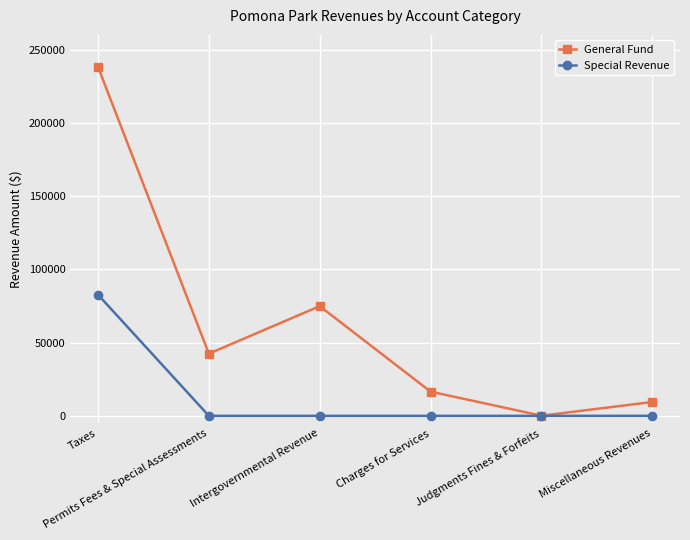

Rank the series by their average value, from highest to lowest.

General Fund, Special Revenue